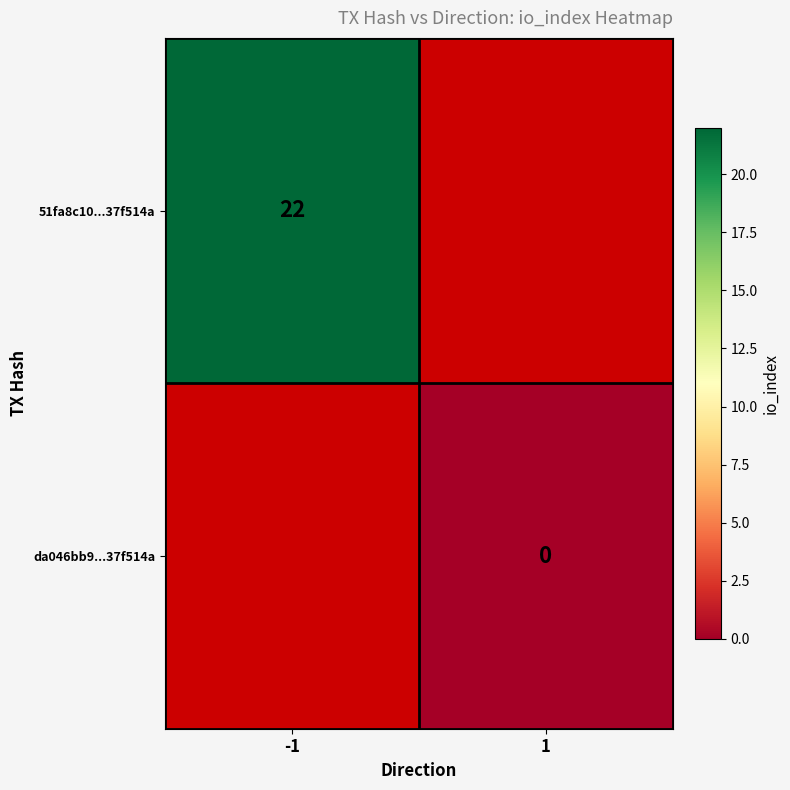

Is the value of 51fa8c10...37f514a at -1 greater than the value of da046bb9...37f514a at 1?

Yes